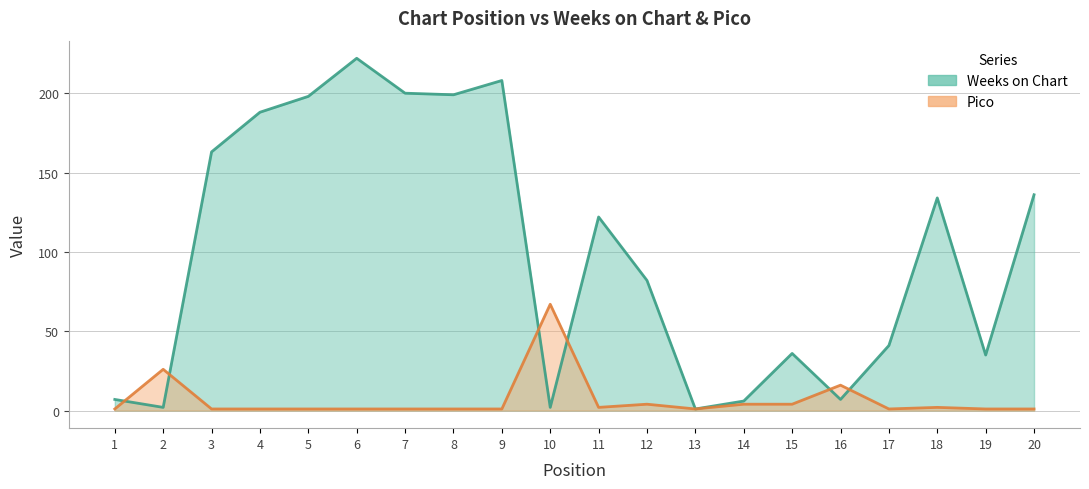

How many times do Weeks on Chart and Pico cross each other?

6